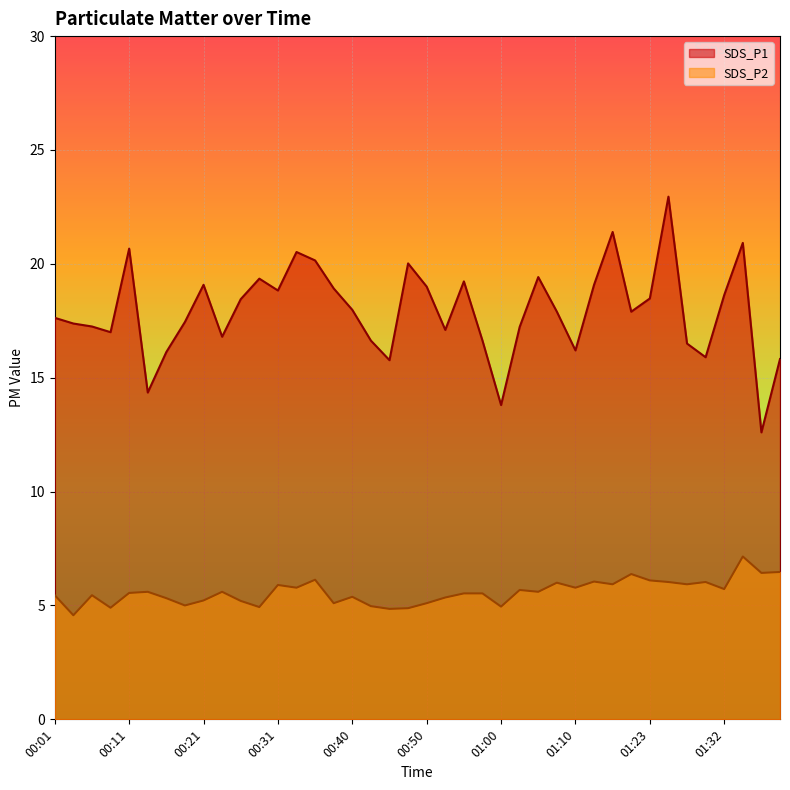

What is the label of the 30th point from the right?

00:26